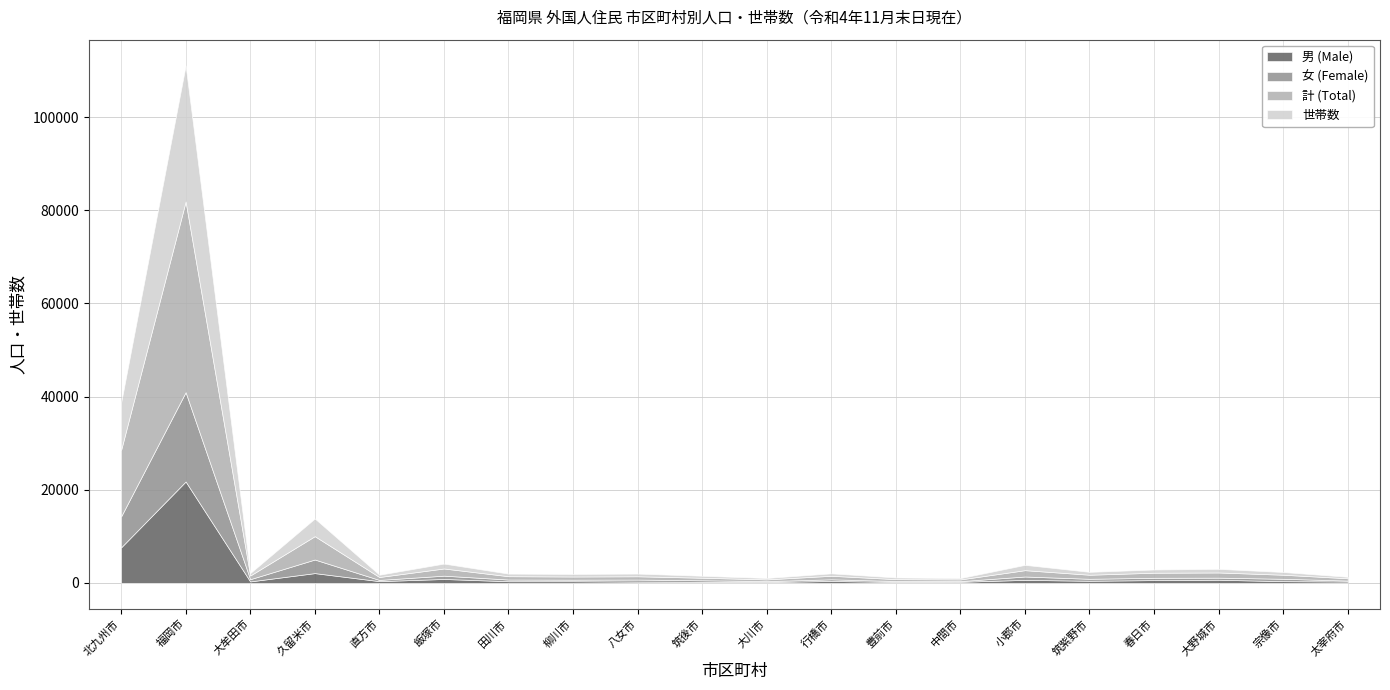

What is the label of the 5th point from the left?

直方市